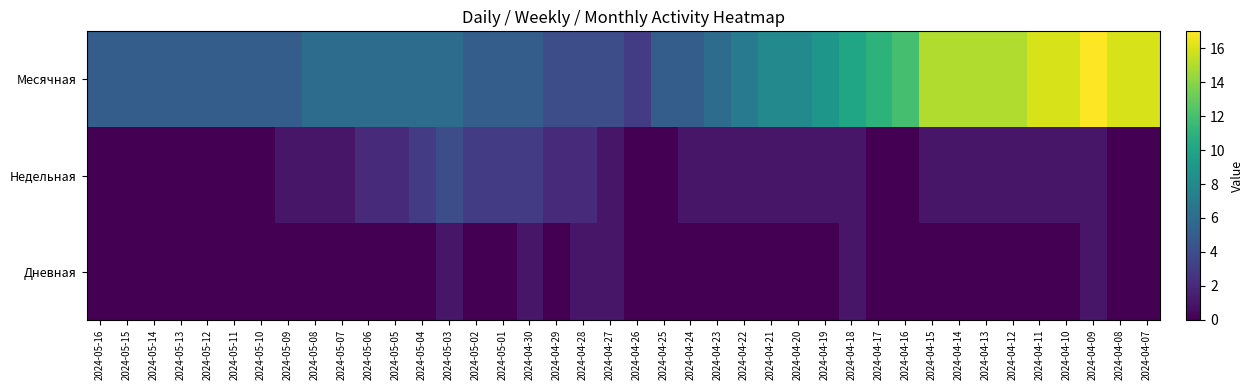

Which series has the widest spread of values?

Месячная